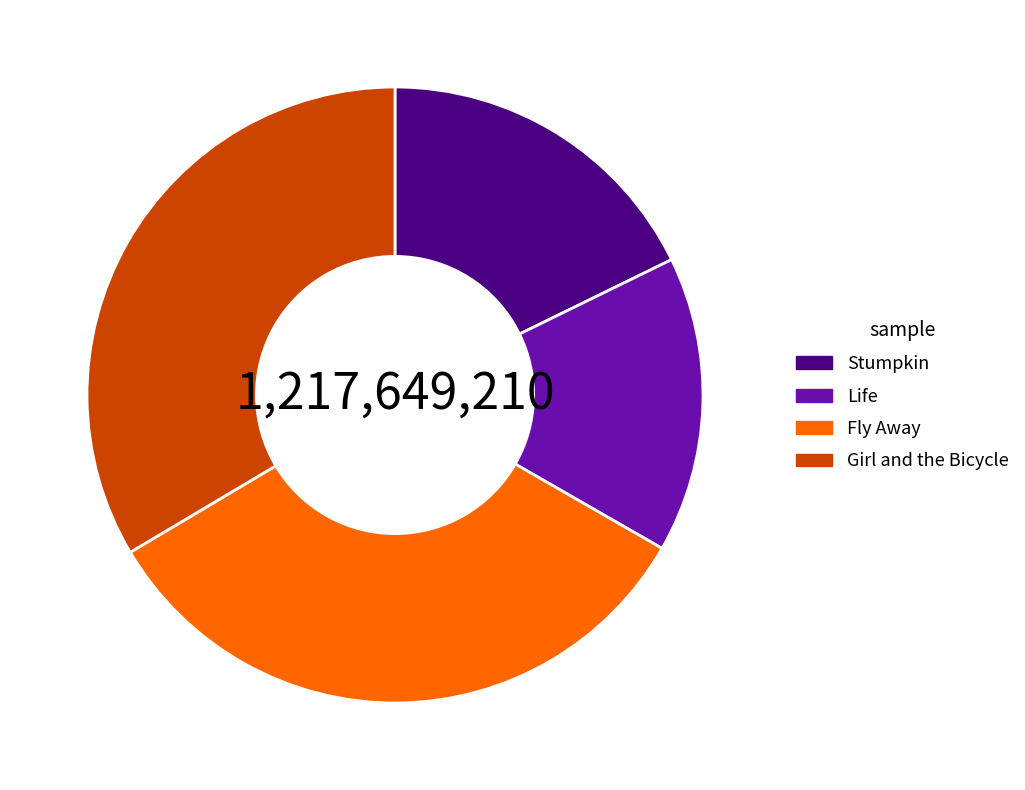

Which category has the smallest portion of the pie?

Life